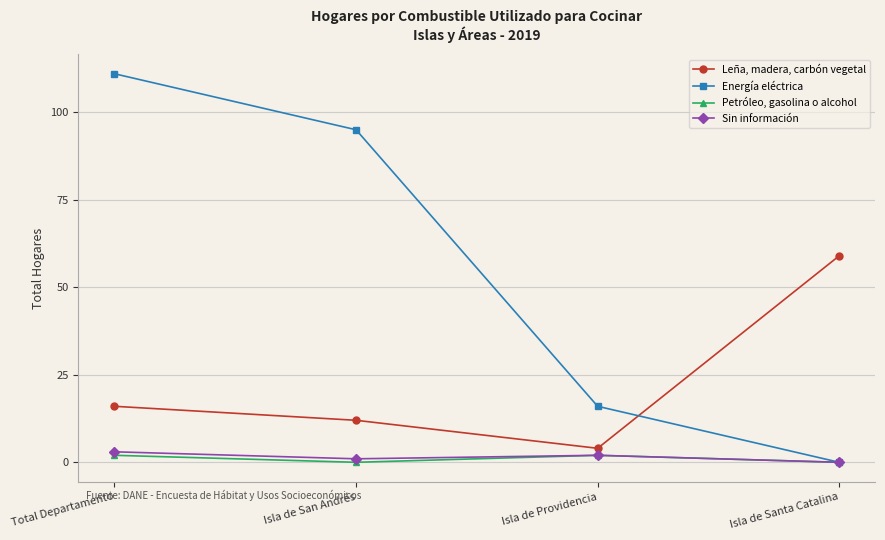

How many data points does each series have?

4